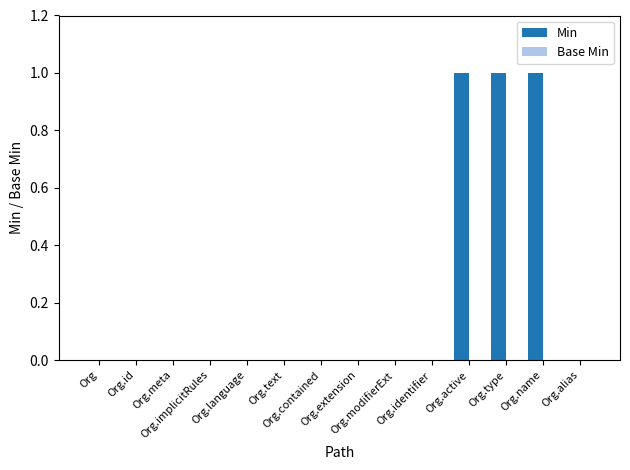

What is the sum of all values?

3